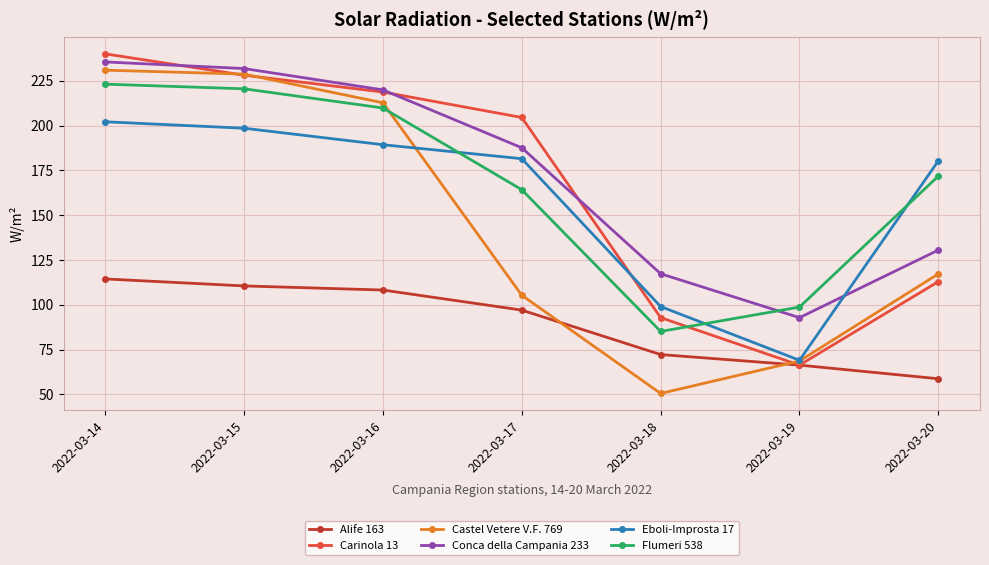

Rank the series by their maximum value, from highest to lowest.

Carinola 13, Conca della Campania 233, Castel Vetere V.F. 769, Flumeri 538, Eboli-Improsta 17, Alife 163